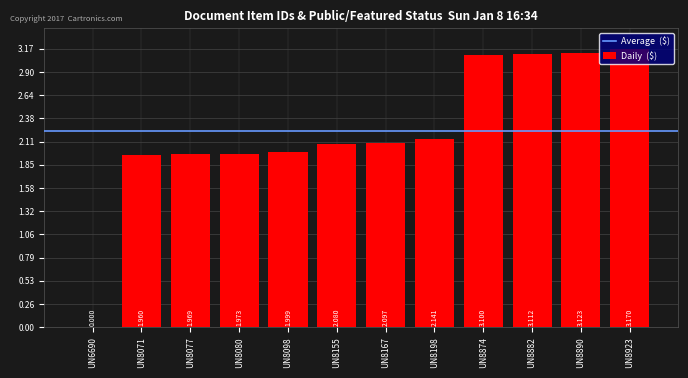

How many categories are shown in the chart?

12